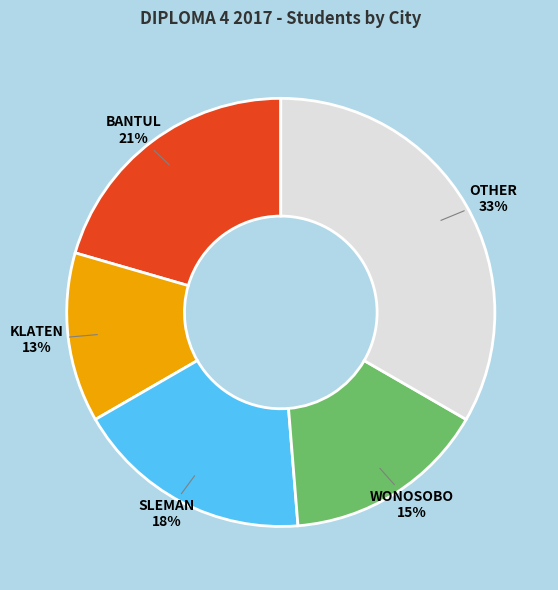

Is there a majority slice in this chart?

No